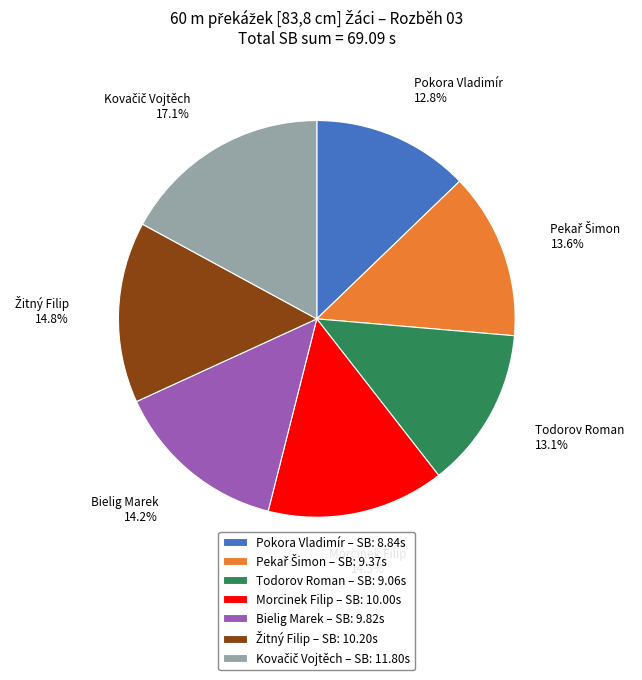

Combined, what portion of the pie is Bielig Marek and Morcinek Filip?

28.7%